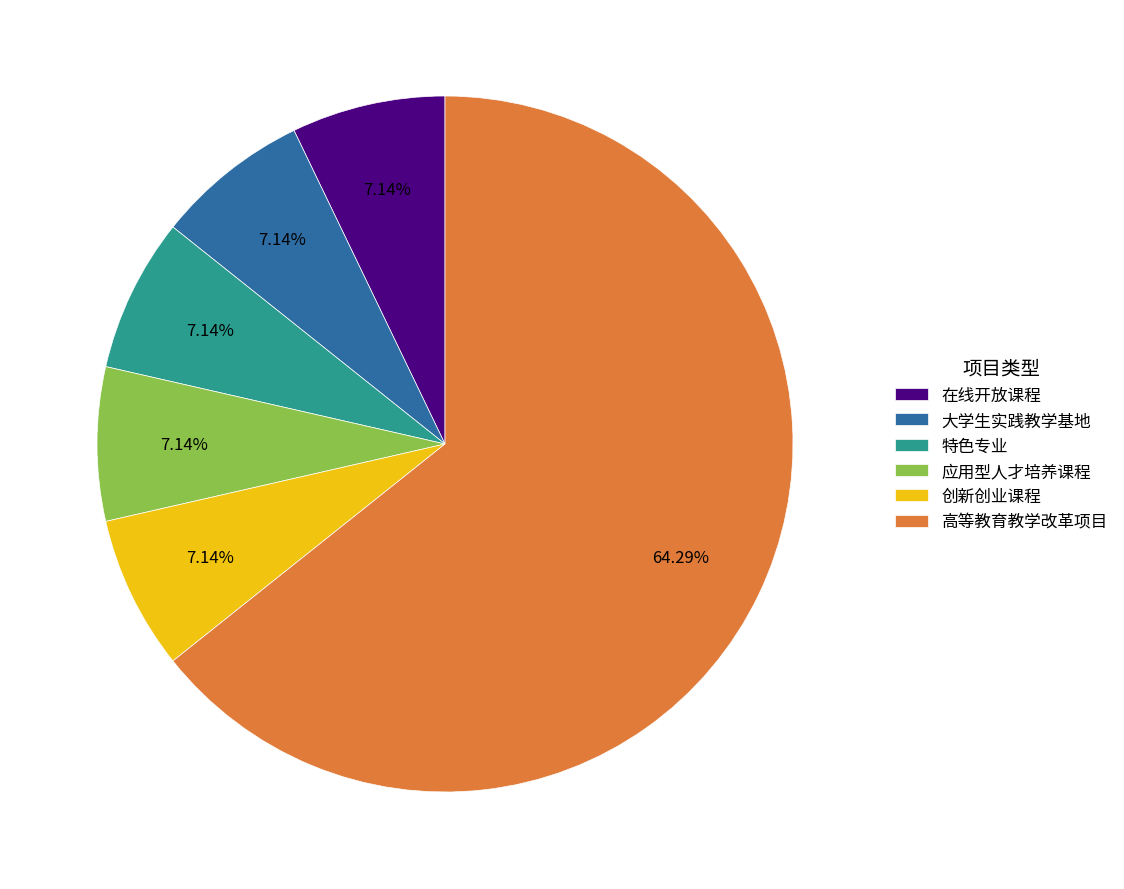

Is it true that 特色专业 is 7% of the pie?

True